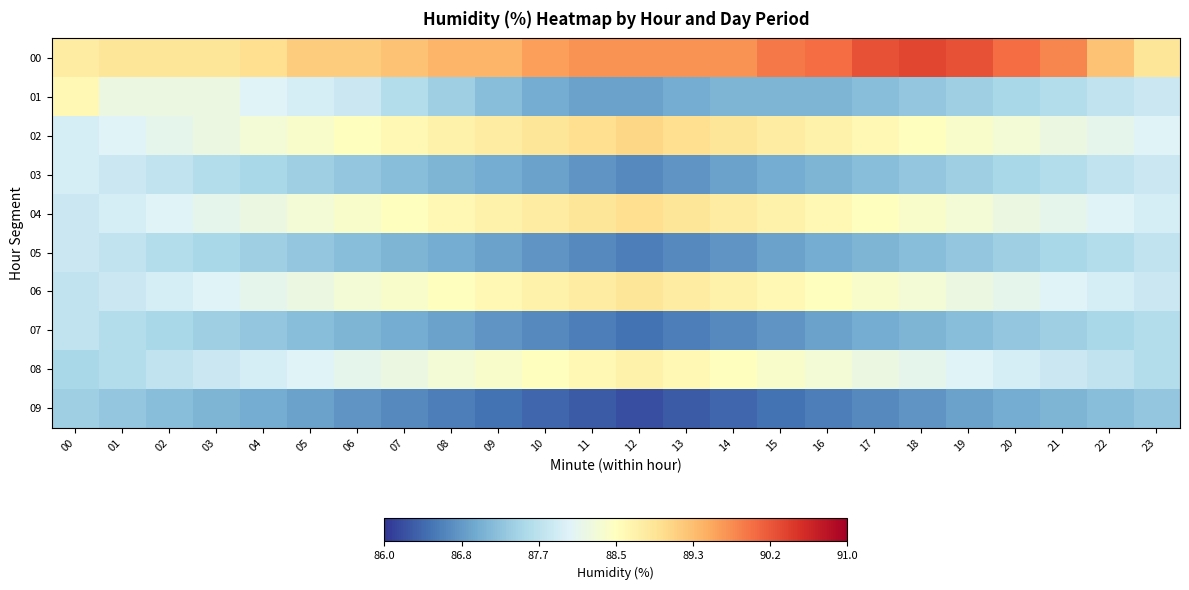

What is the spread (max minus min) of values at 07?

2.6